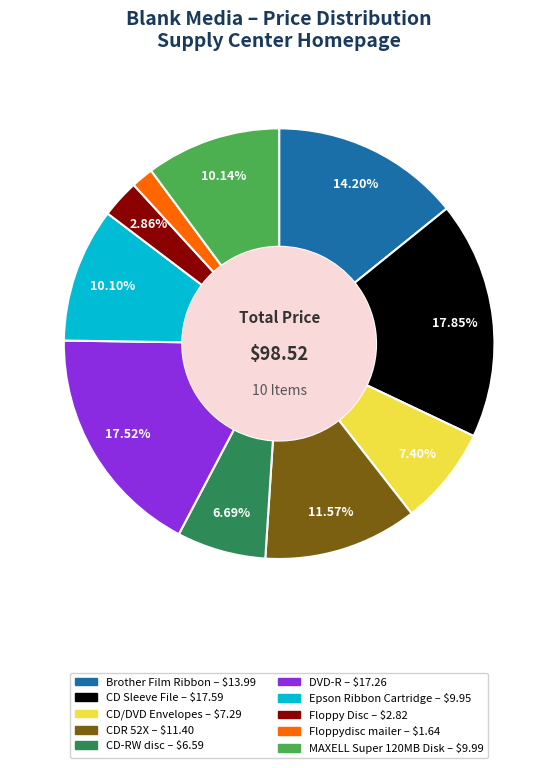

How many slices are in this pie chart?

10